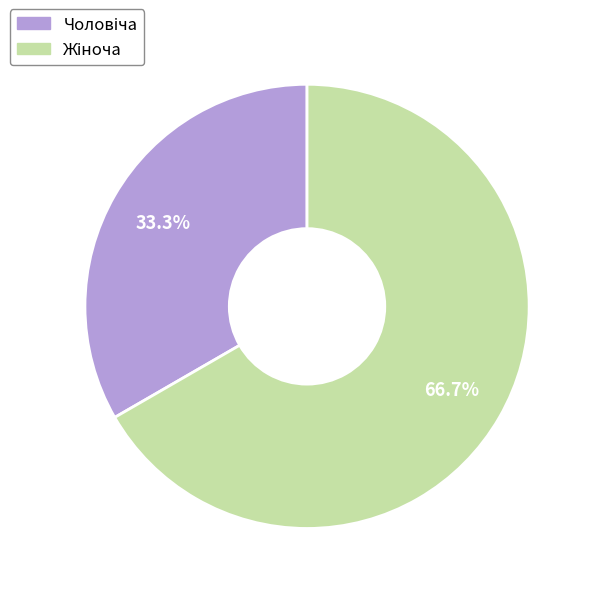

Is there a majority slice in this chart?

Yes